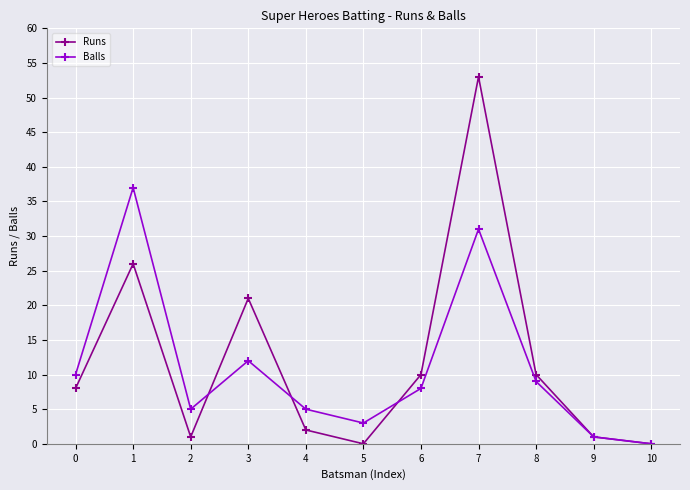

What is the value of the Balls point at the 9th from the left?

9